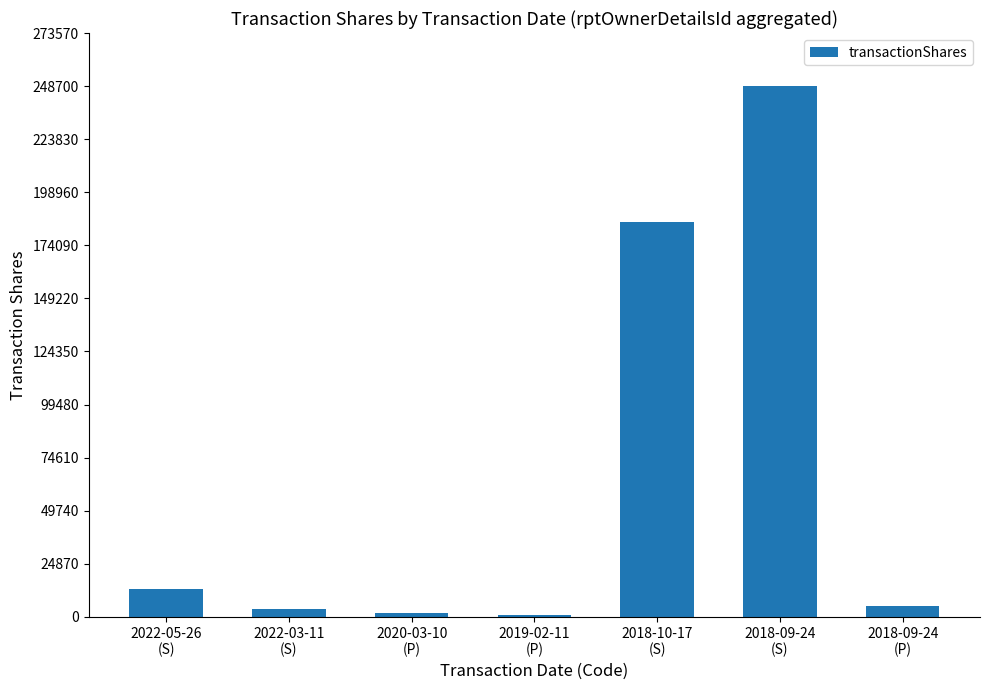

What is the maximum value shown in the chart?

248700